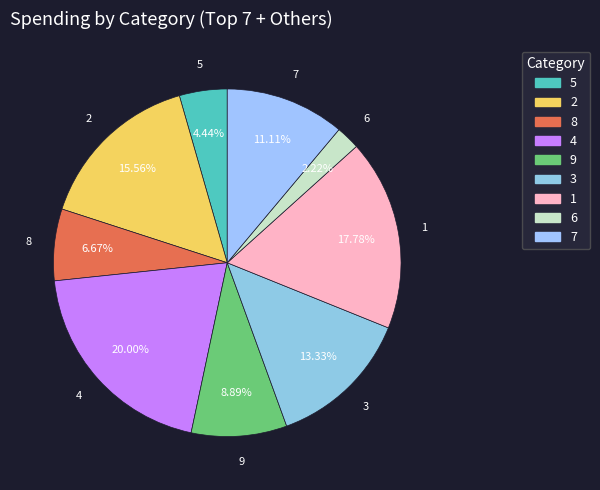

How many slices are in this pie chart?

9